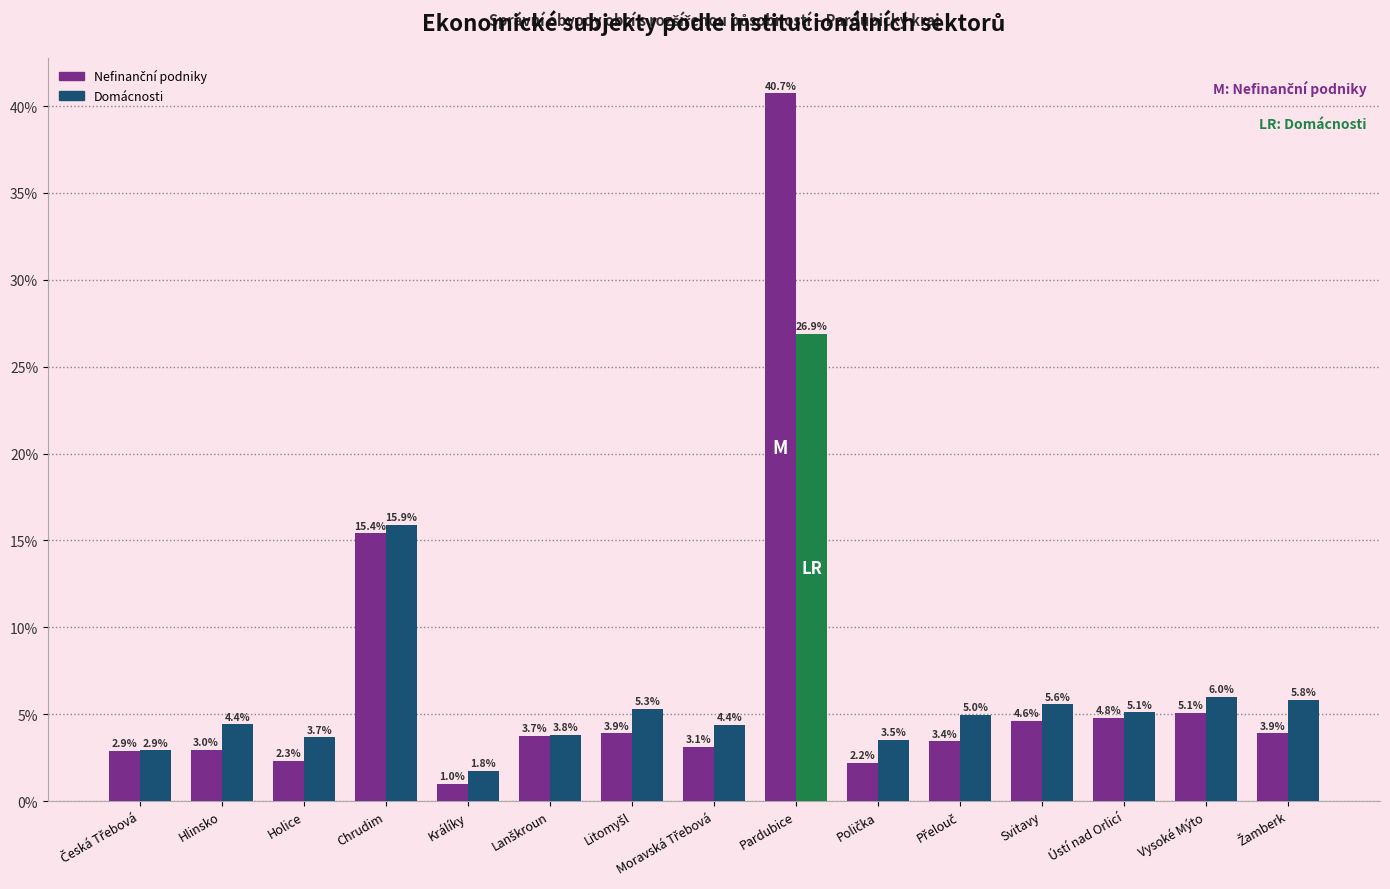

What is the difference between the highest and lowest values at Hlinsko?

1.4